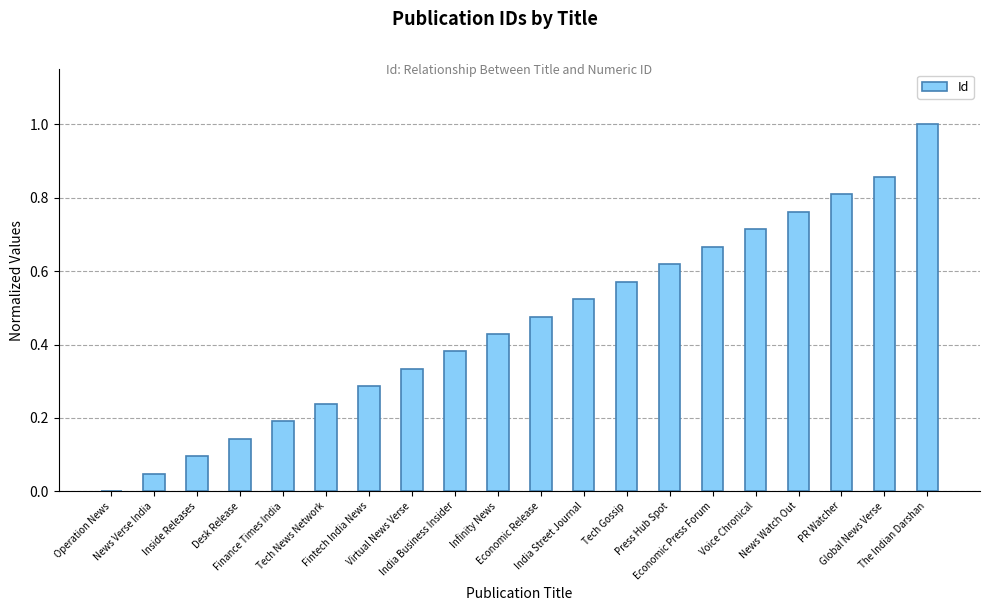

What is the greatest value displayed?

1.0